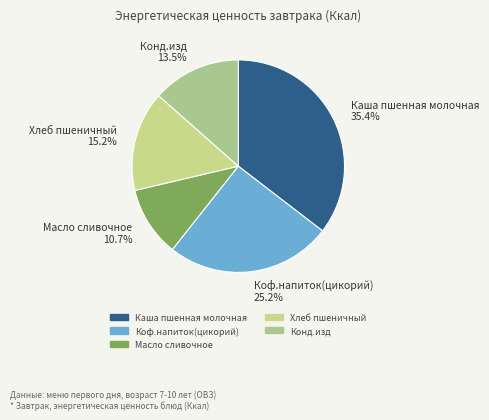

Count the number of slices in the pie.

5